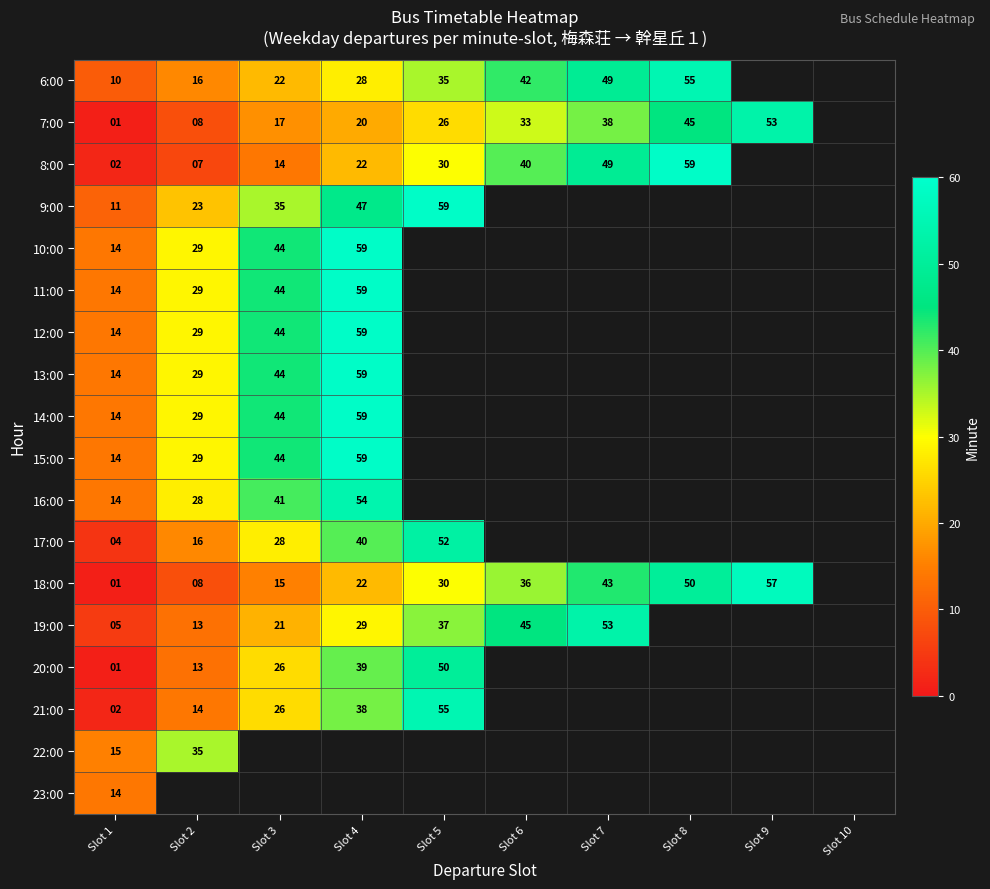

Is the value of 18:00 at Slot 5 greater than the value of 7:00 at Slot 2?

Yes